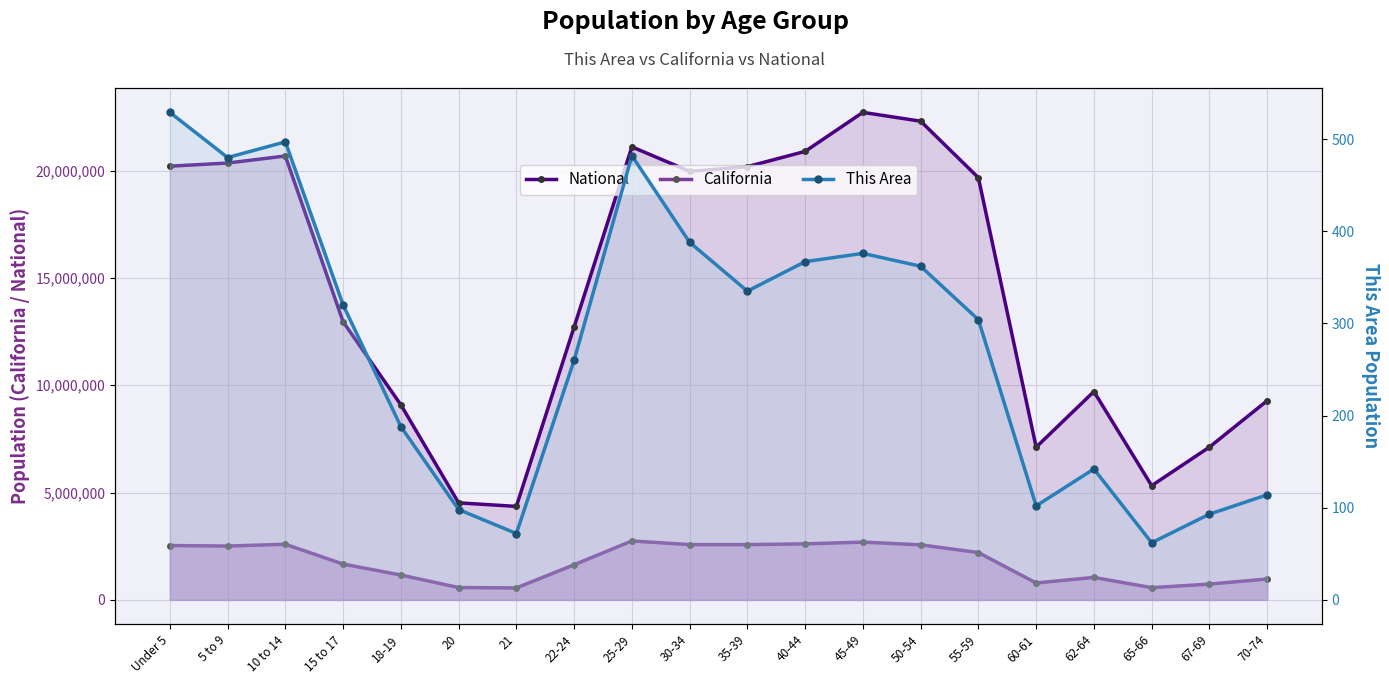

How many categories are shown in the chart?

20